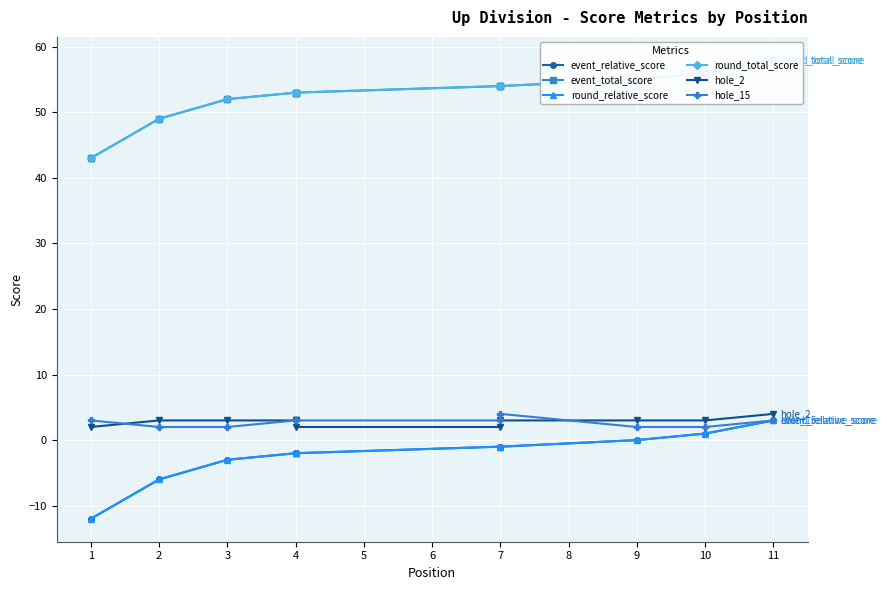

What is the smallest value displayed?

-12